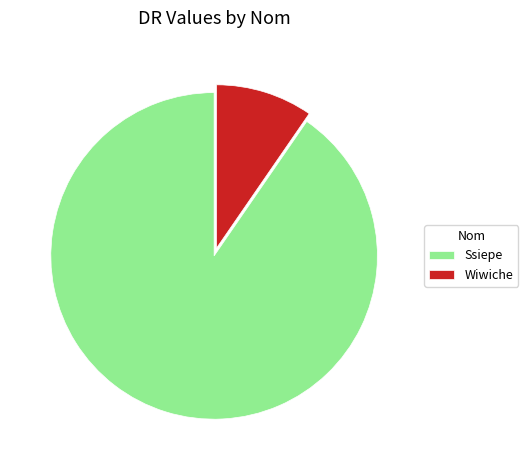

Which category has the smallest portion of the pie?

Wiwiche